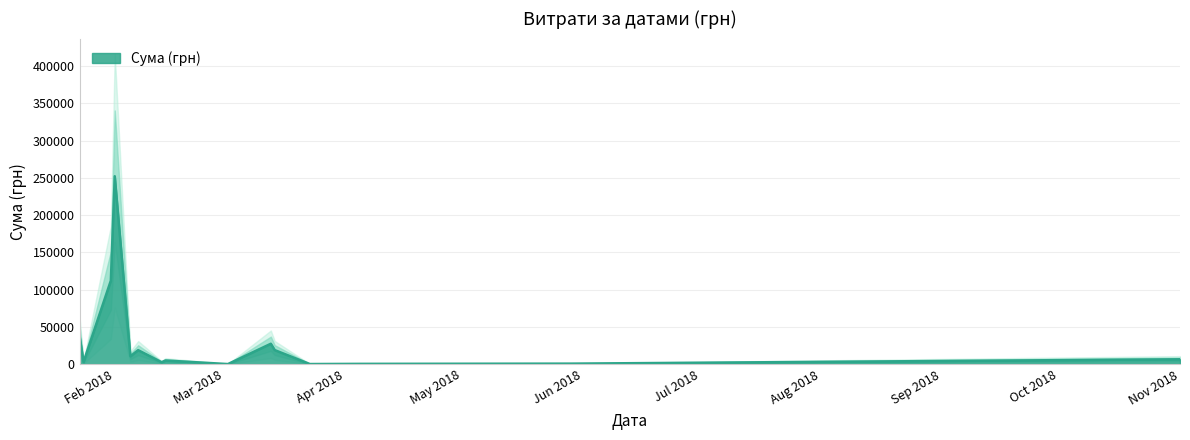

Where is the first local maximum?

31.01.2018